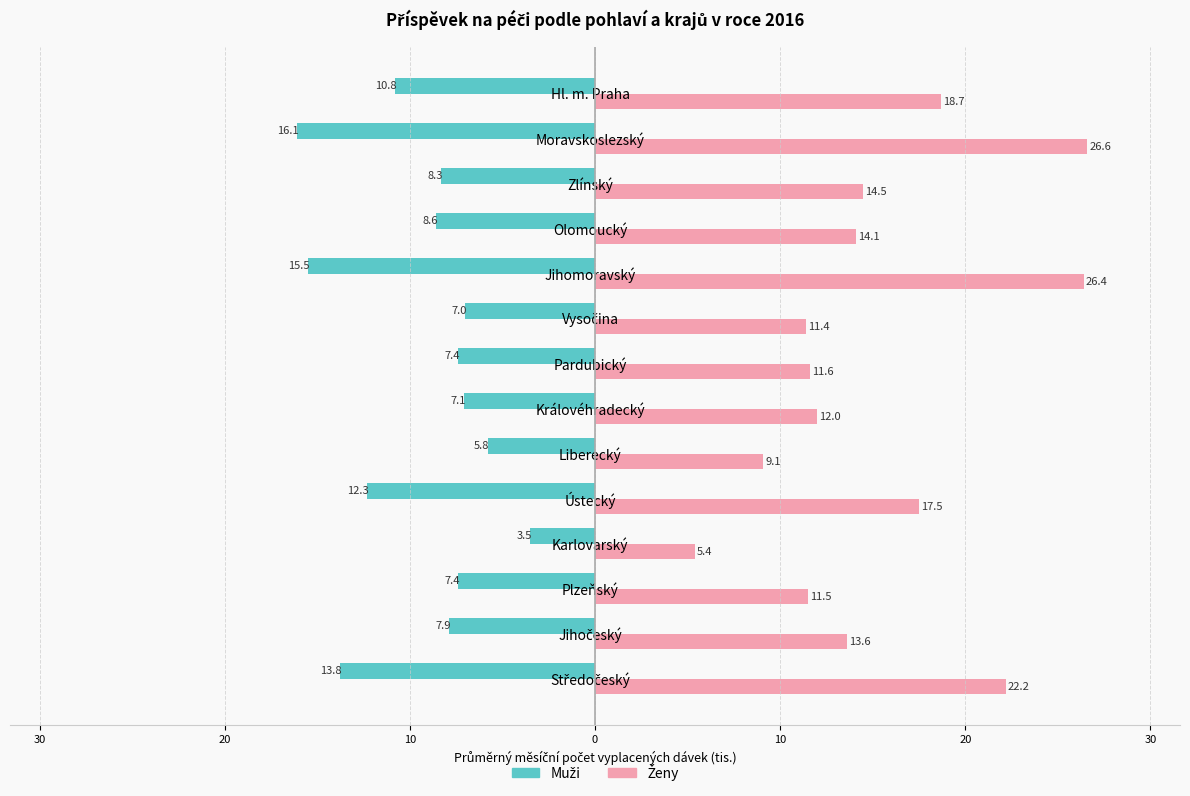

How many distinct data groups are displayed?

2